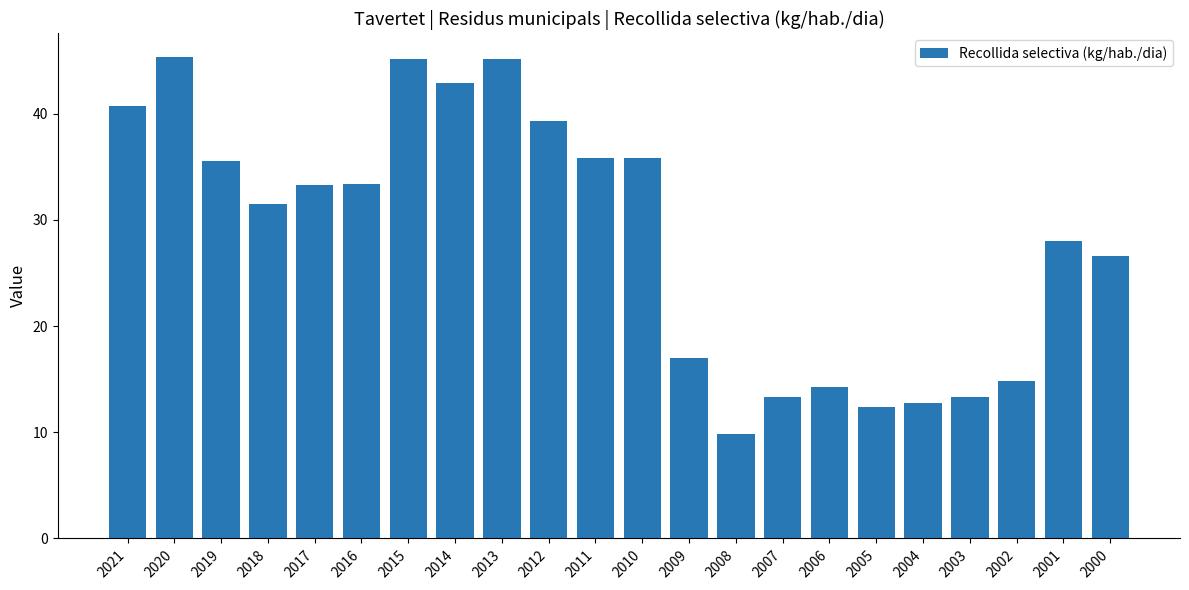

What is the value of the 5th bar from the left?

33.3